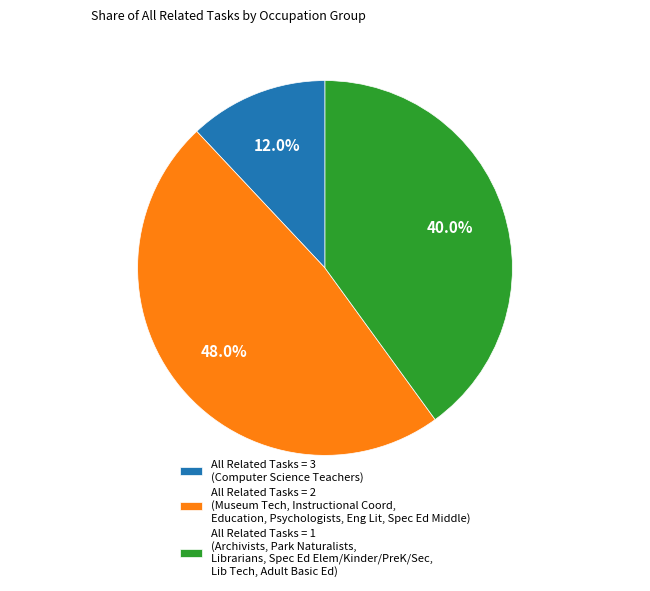

Count the number of slices in the pie.

3